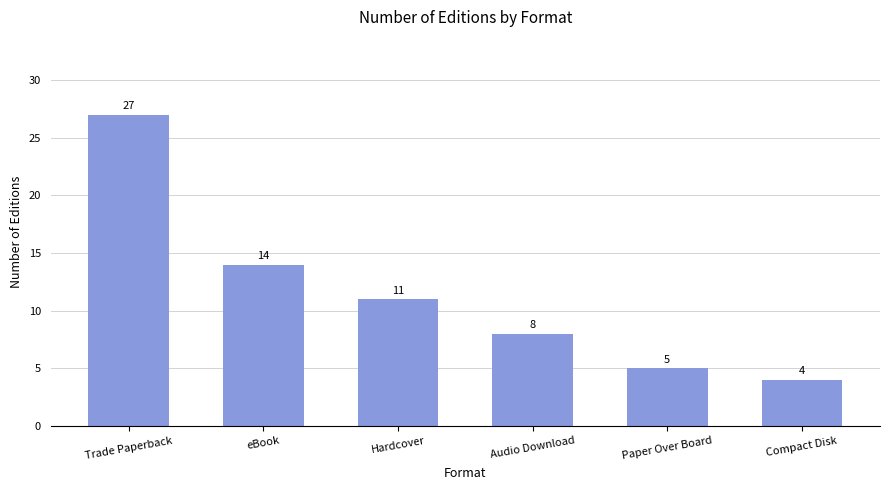

List the labels in order of value, smallest first.

Compact Disk, Paper Over Board, Audio Download, Hardcover, eBook, Trade Paperback